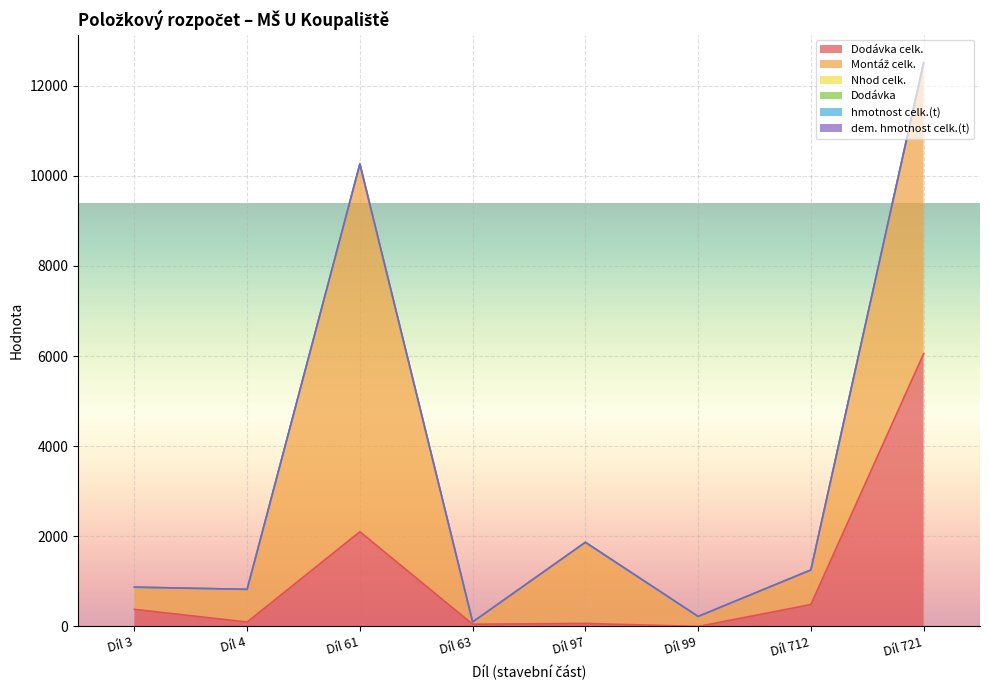

Reading left to right, what are all the values shown in this chart?

Dodávka celk.: 380.5	99.3	2103.2	50.6	67.6	0.0	488.0	6051.4
Montáž celk.: 491.0	723.7	8143.2	48.9	1796.9	222.9	764.8	6453.8
Nhod celk.: 1.1	1.5	17.1	0.1	3.3	0.2	1.4	2.3
Dodávka: 0.0	0.0	0.0	0.0	0.0	0.0	0.0	0.0
hmotnost celk.(t): 0.1	0.1	0.5	0.1	0.0	0.0	0.0	0.0
dem. hmotnost celk.(t): 0.0	0.0	0.0	0.0	0.4	0.0	0.0	0.0